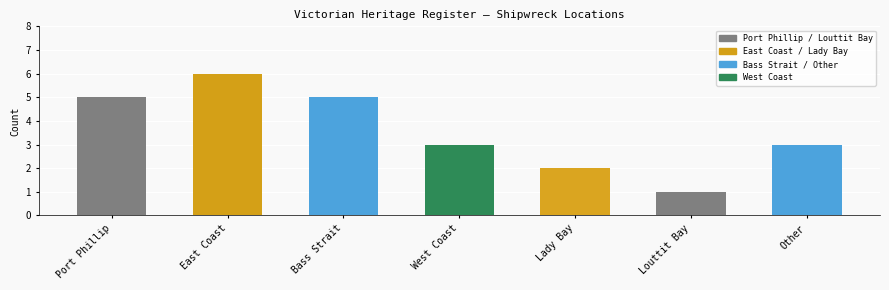

What is the approximate value at Louttit Bay?

1